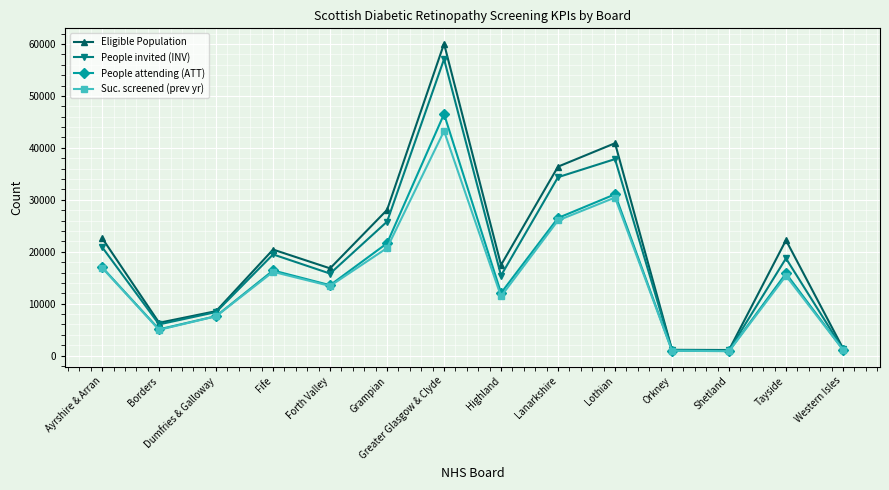

At which label does People attending (ATT) first exceed 15819?

Ayrshire & Arran